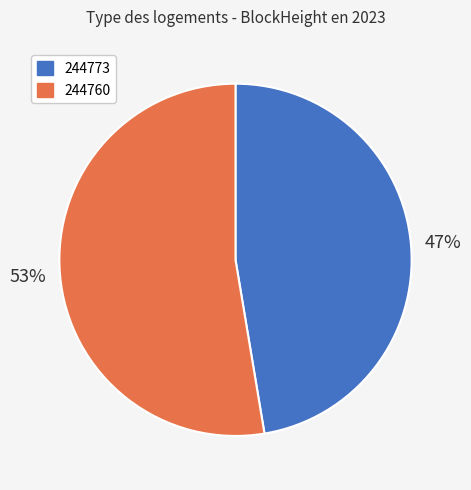

Combined, do 244760 and 244773 account for over 50%?

Yes